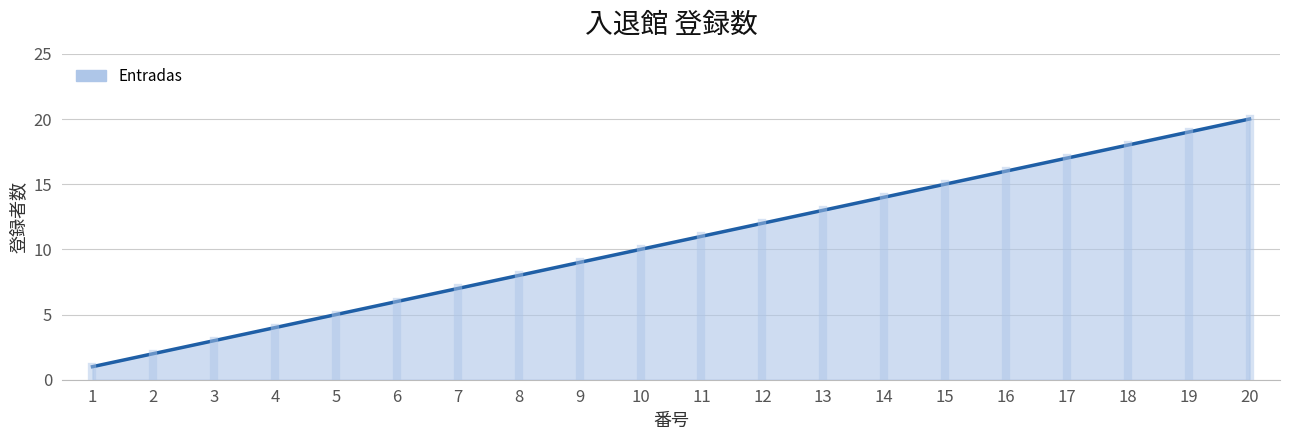

Approximately how many times larger is the value at 19 compared to 8?

2.4